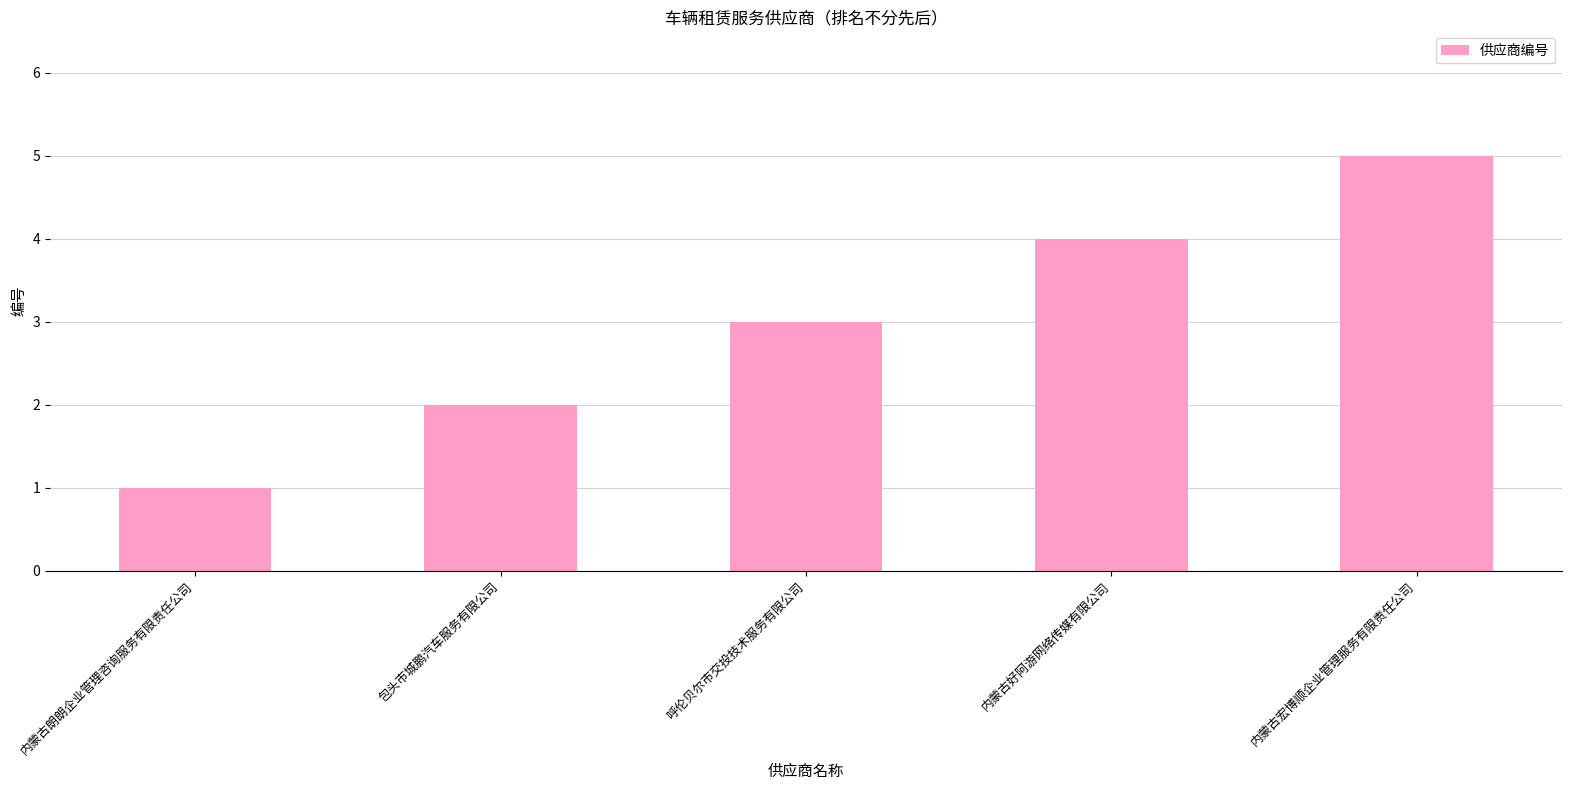

What is the sum of the values at 内蒙古好阿游网络传媒有限公司 and 呼伦贝尔市交投技术服务有限公司?

7